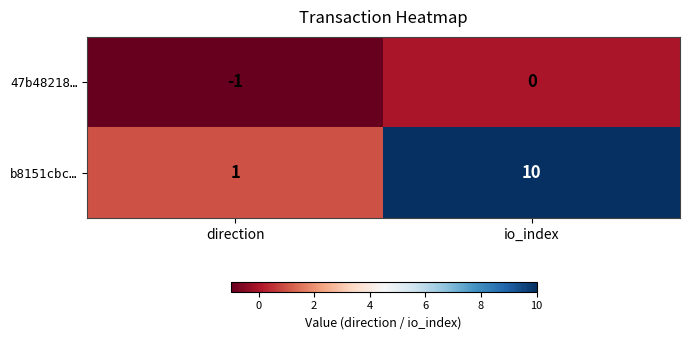

Which category has the highest value in the 47b48218… series?

io_index